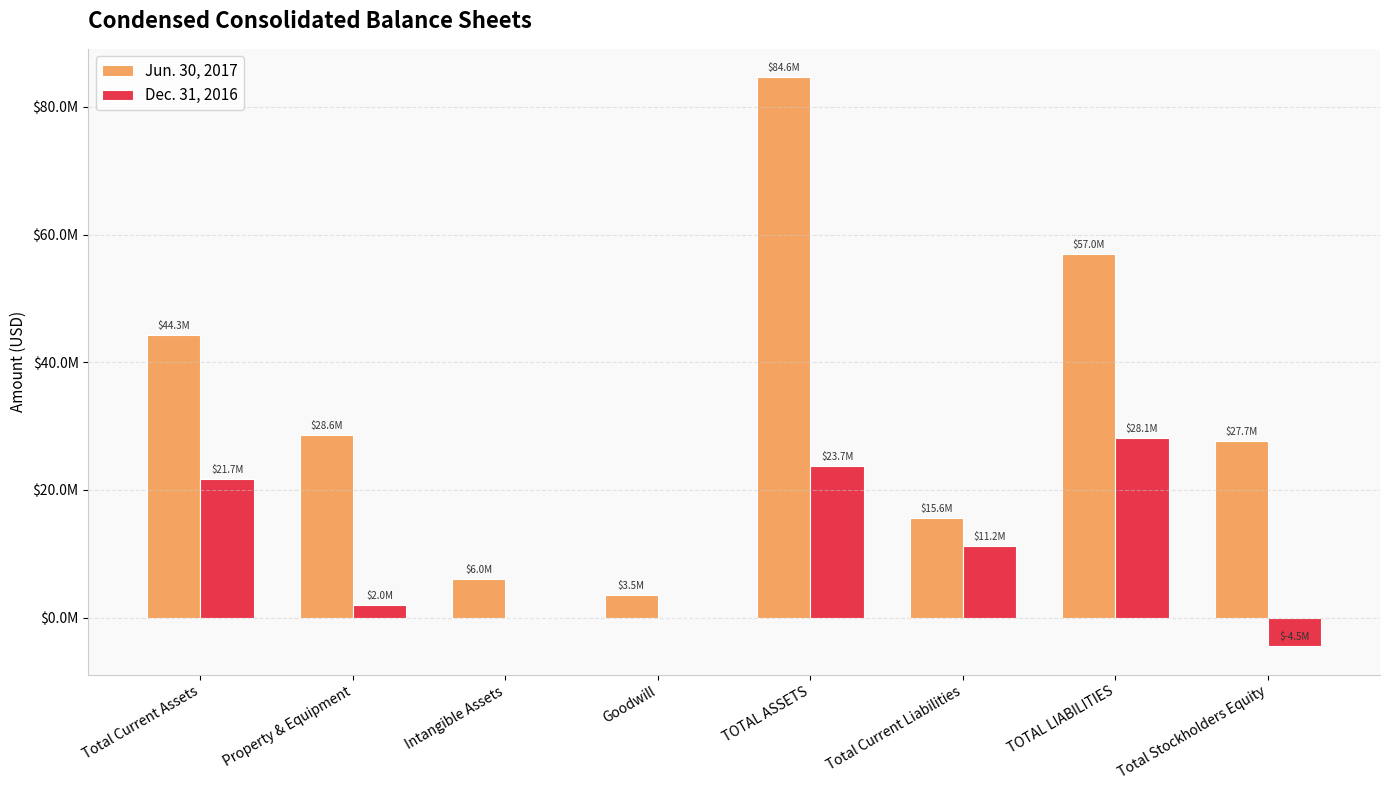

Are the bars horizontal?

No